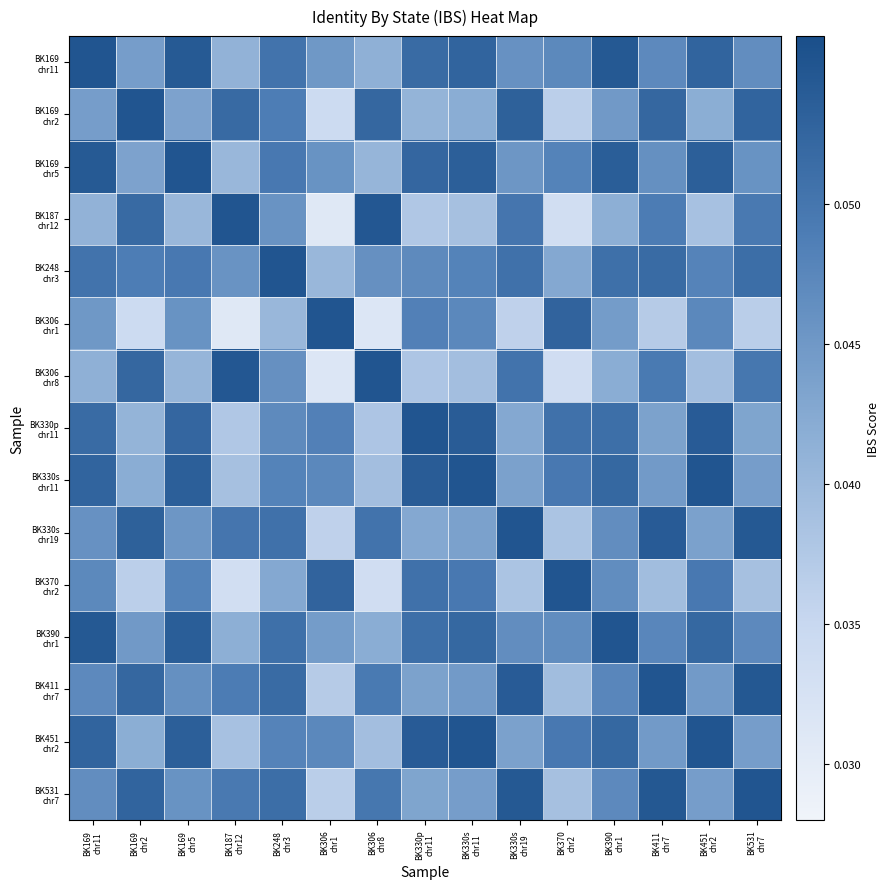

How many distinct data groups are displayed?

15